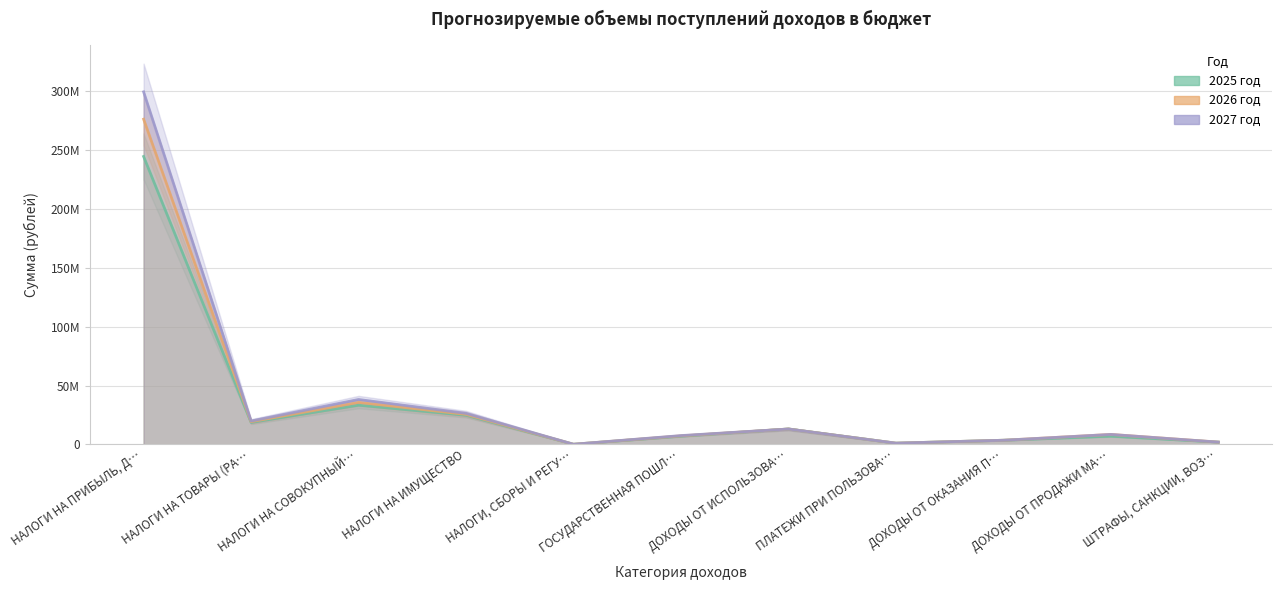

List the series in order of their overall mean, lowest first.

2025 год, 2026 год, 2027 год